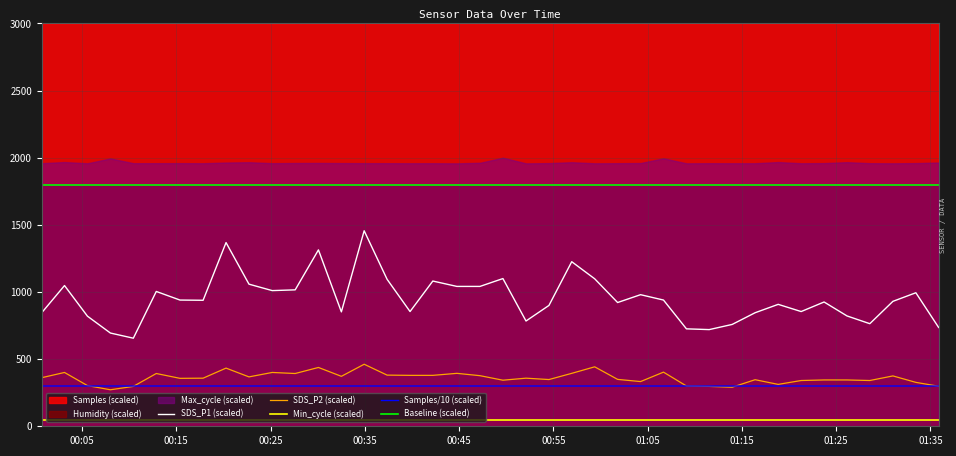

True or false: Min_cycle (scaled) and SDS_P2 (scaled) intersect in this chart.

False